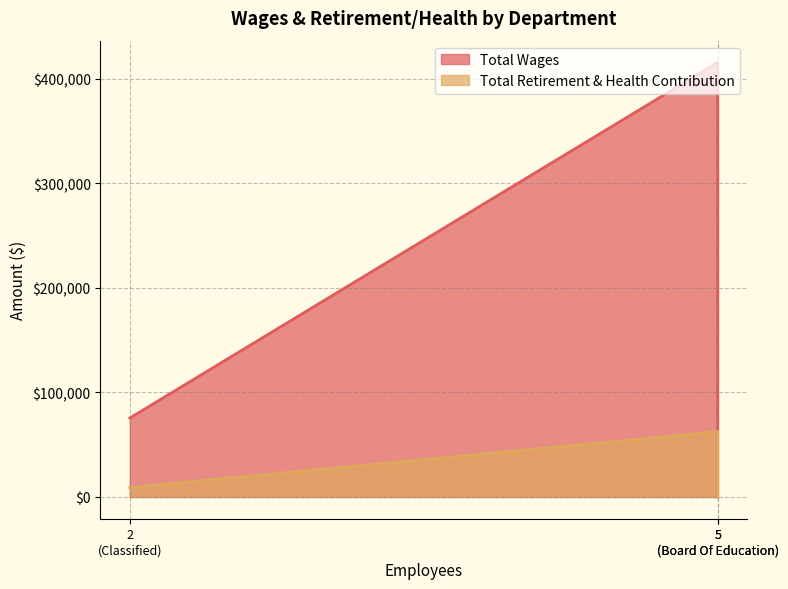

What are all the series names shown in the legend?

Total Wages, Total Retirement & Health Contribution